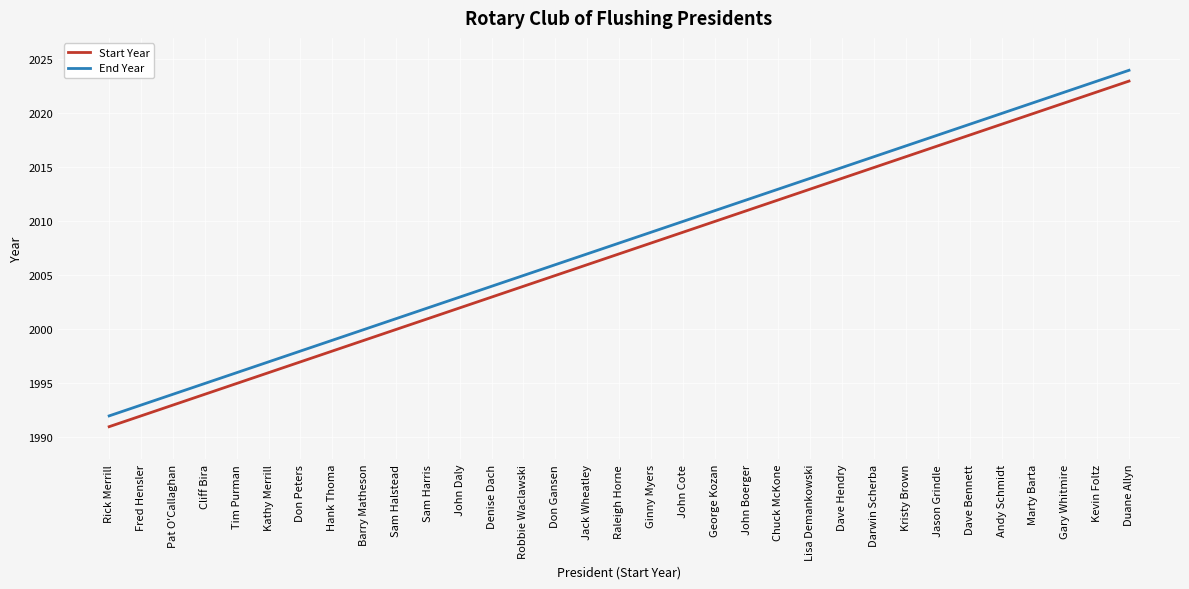

Which series has the largest total across all categories?

End Year